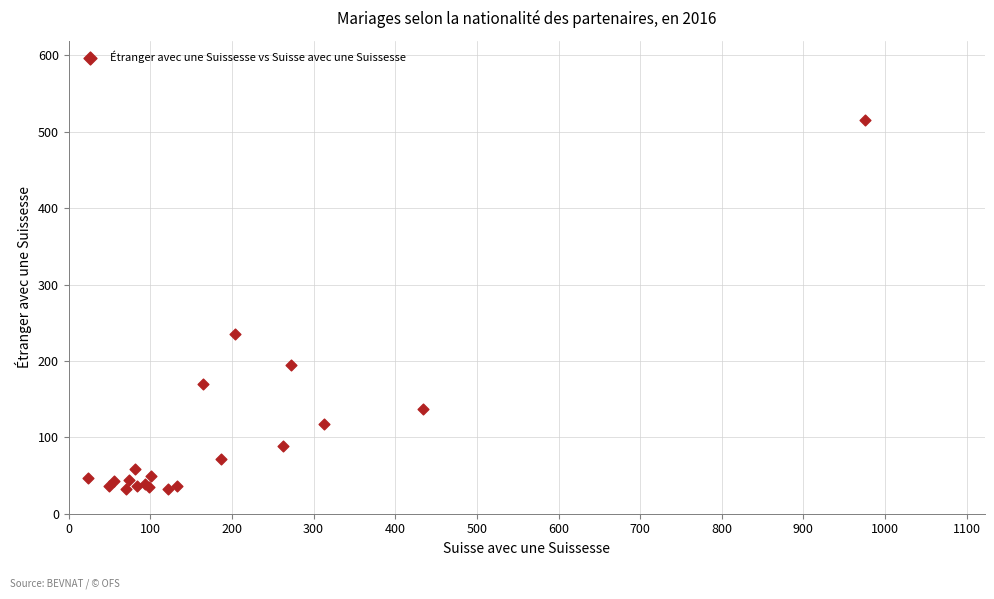

What Y value in the scatter plot is closest to 274?

235